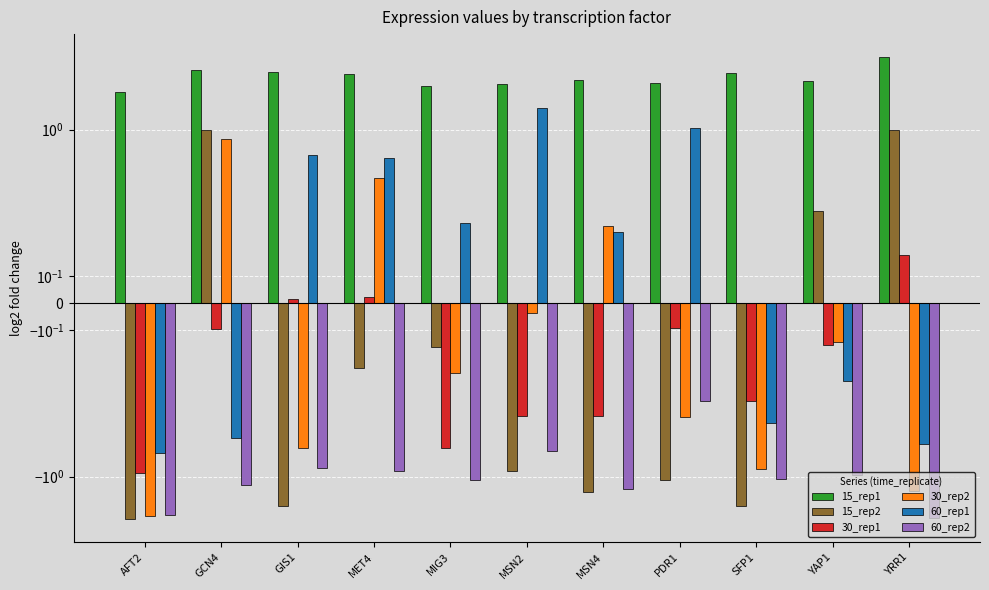

At which category is the sum across all series the highest?

GCN4